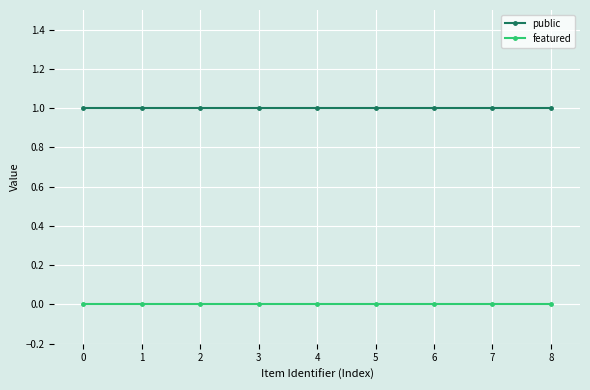

Reading left to right, extract all data points from this chart.

public: 1	1	1	1	1	1	1	1	1
featured: 0	0	0	0	0	0	0	0	0